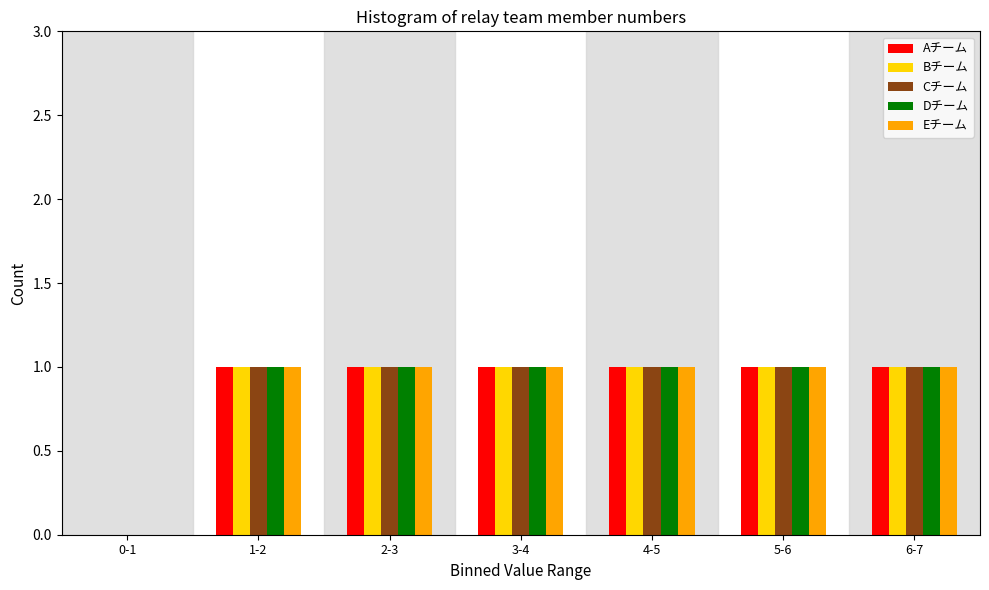

What is the sum of all Dチーム values?

6